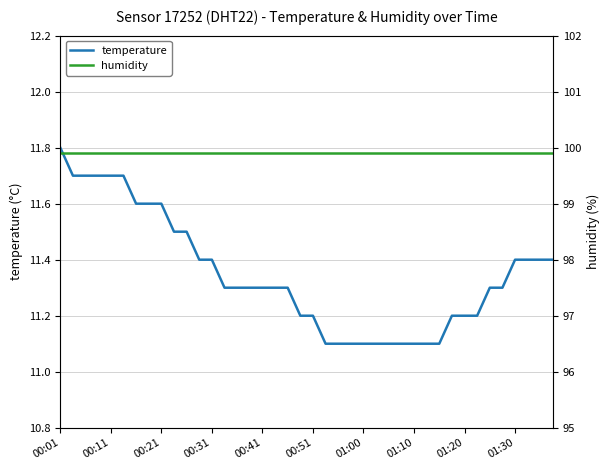

What are all the series names shown in the legend?

temperature, humidity